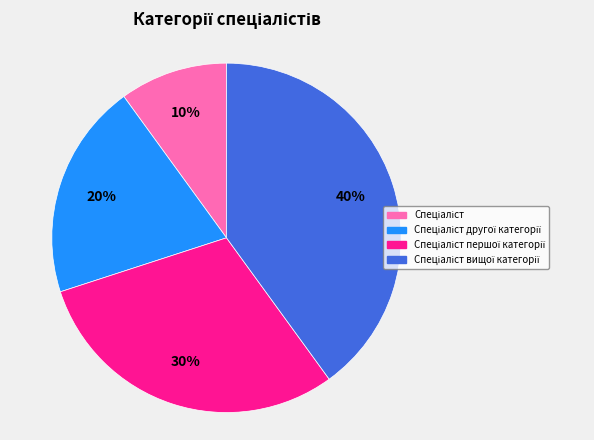

To the nearest percent, what is the average slice percentage?

25%